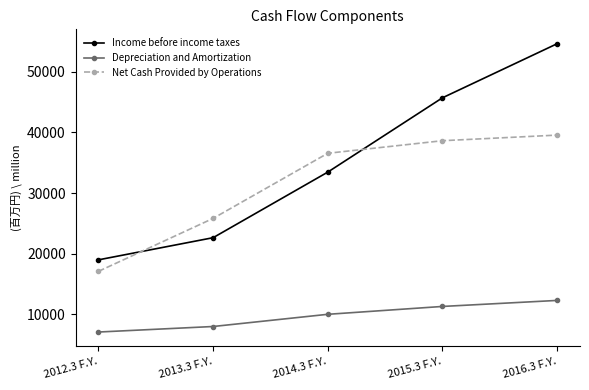

Reading left to right, list all the values displayed in this chart.

Income before income taxes: 18958	22618	33451	45727	54660
Depreciation and Amortization: 7031	7945	9960	11258	12253
Net Cash Provided by Operations: 17058	25806	36563	38640	39567